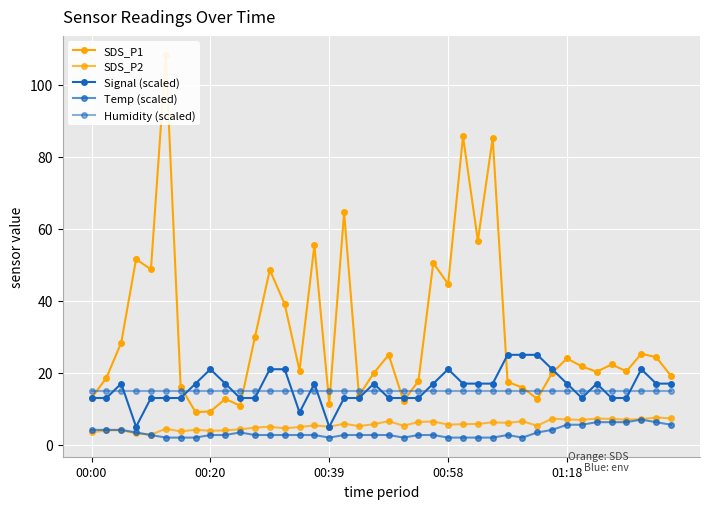

True or false: SDS_P2 and SDS_P1 cross at least once.

False